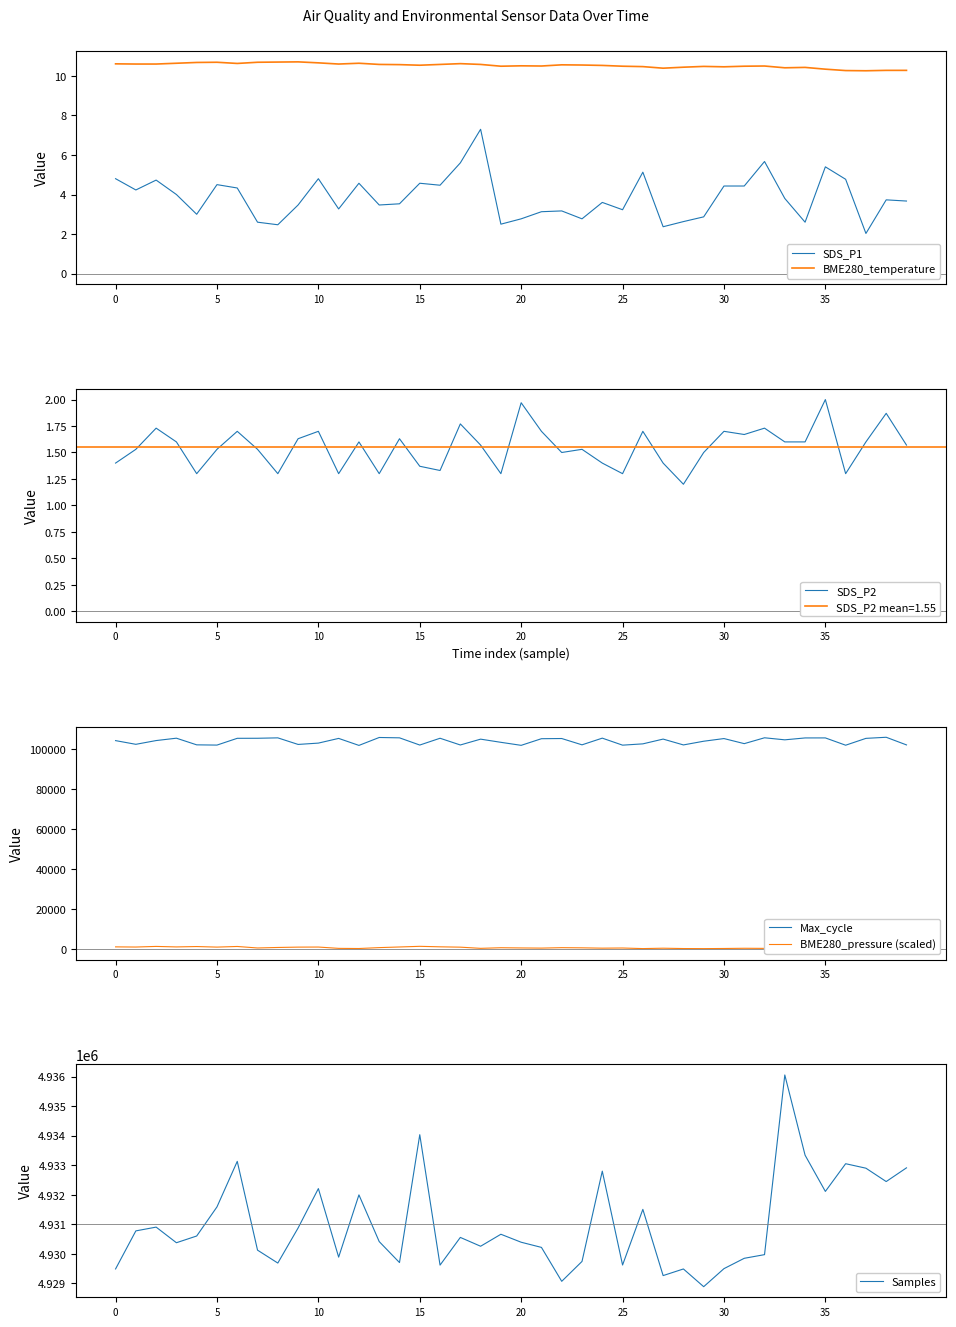

The value of SDS_P1 at 38 is 6.2. True or false?

False